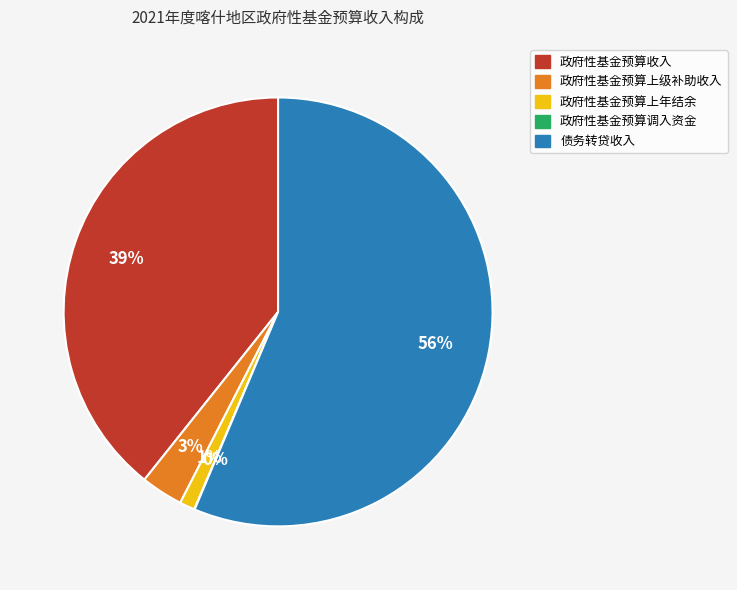

Combined, do 债务转贷收入 and 政府性基金预算收入 account for over 50%?

Yes